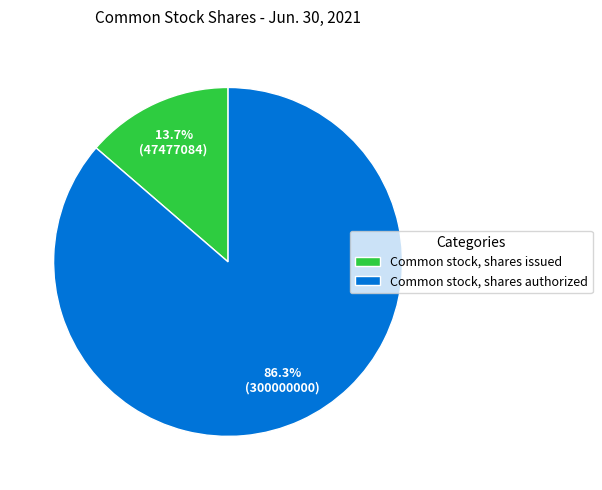

To the nearest percent, what is the average slice percentage?

50%